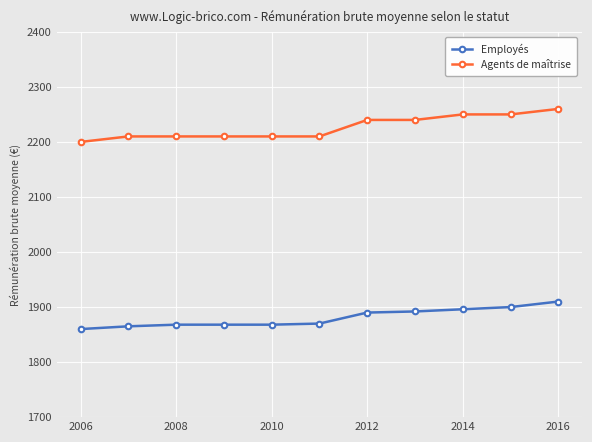

What is the value of the Employés point at the 4th from the left?

1868